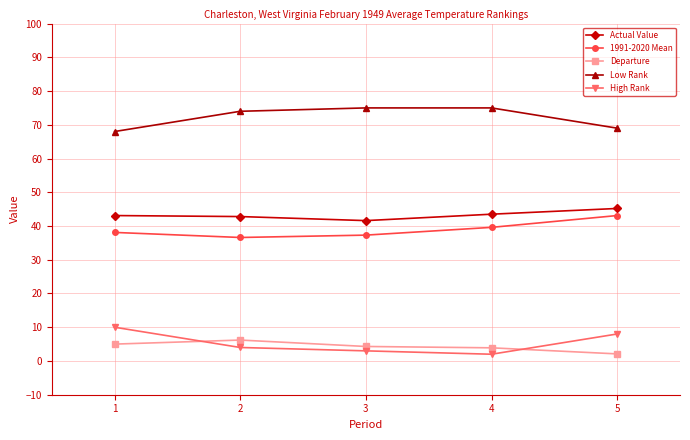

How many categories are shown in the chart?

5